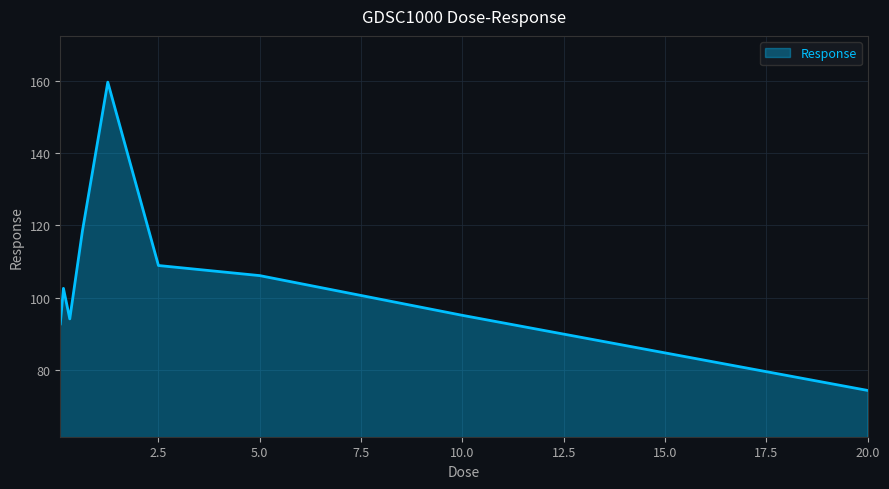

What is the difference between the maximum and minimum values?

85.4